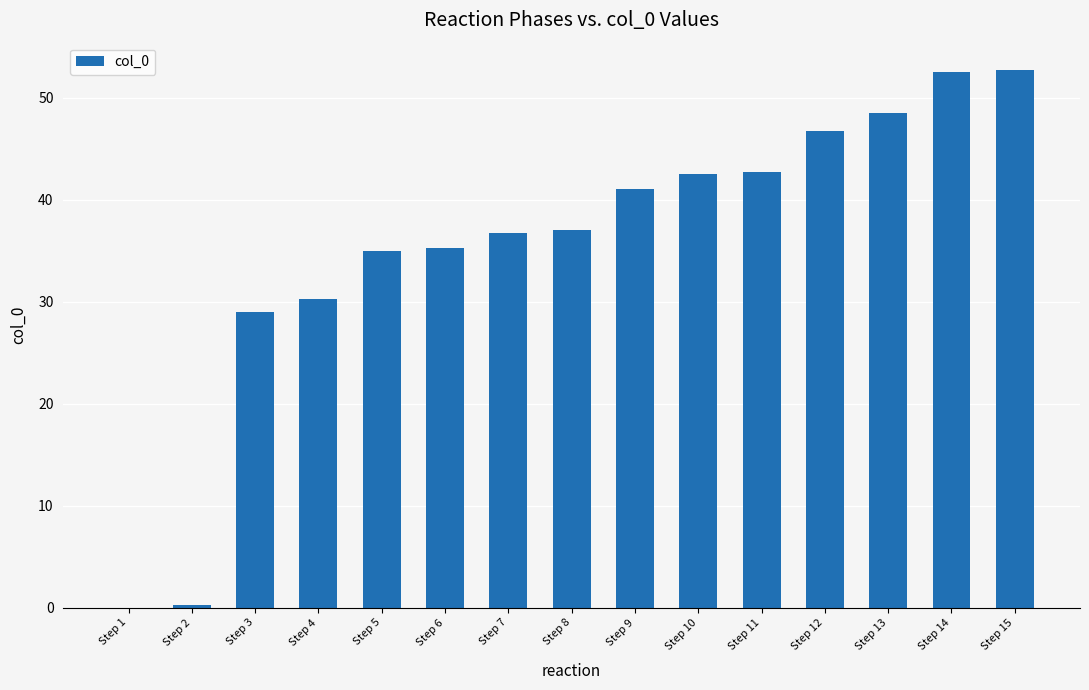

Between Step 12 and Step 11, which is larger?

Step 12